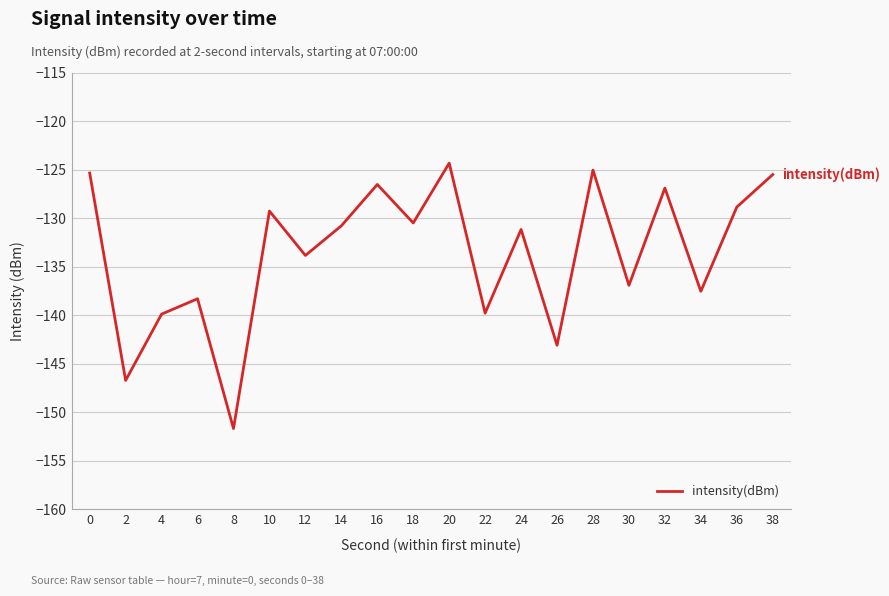

How many interior local valleys (lower than both neighbors) does the data have?

8